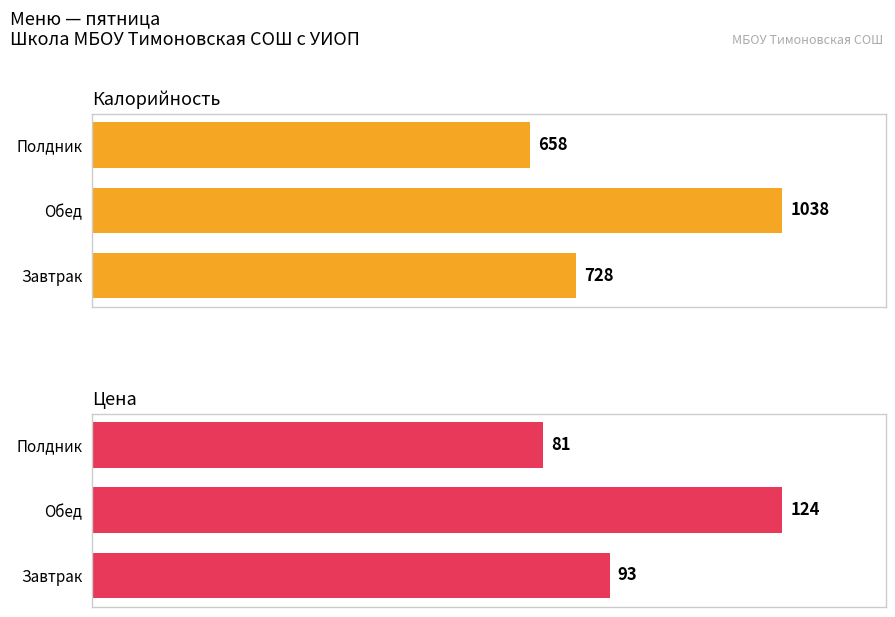

The value of Калорийность at Полдник is 1084.3. True or false?

False